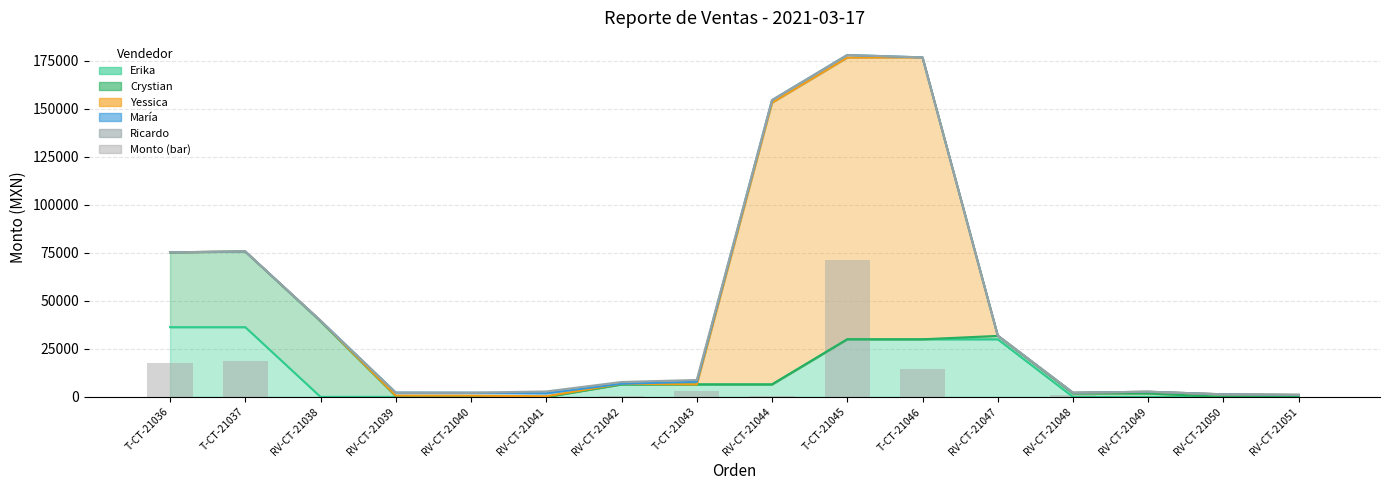

List the labels in order of value, largest first.

T-CT-21045, T-CT-21037, T-CT-21036, T-CT-21046, T-CT-21043, RV-CT-21048, RV-CT-21040, RV-CT-21044, RV-CT-21042, RV-CT-21050, RV-CT-21051, RV-CT-21038, RV-CT-21041, RV-CT-21039, RV-CT-21049, RV-CT-21047